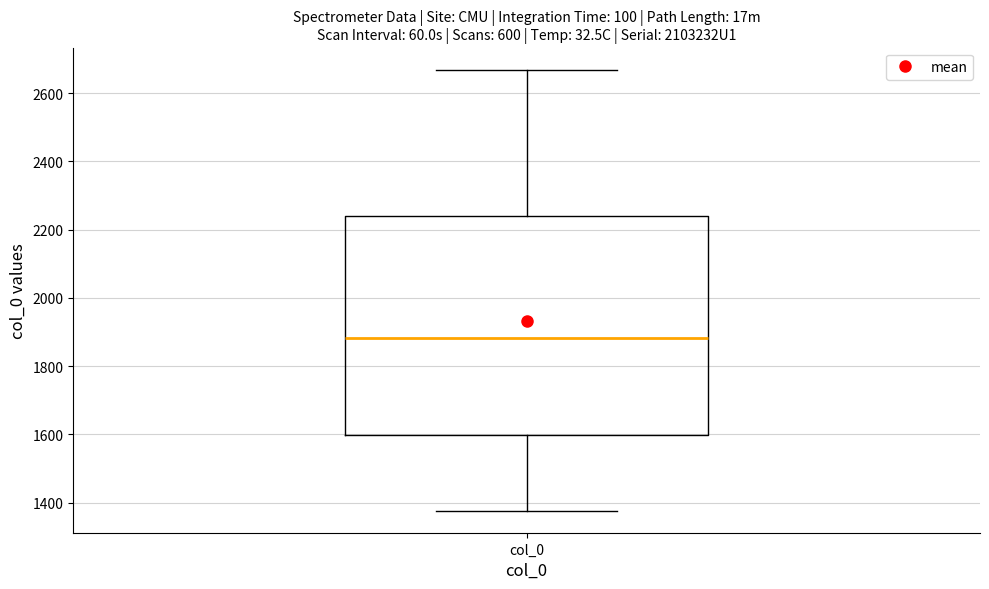

Read this box plot against the y-axis: the position of the median line, the range covered by the box, and the ends of both whiskers. The values are not printed on the chart, so give them approximately, as read against the axis.

median 1880, box 1600 to 2240, whiskers 1380 to 2660